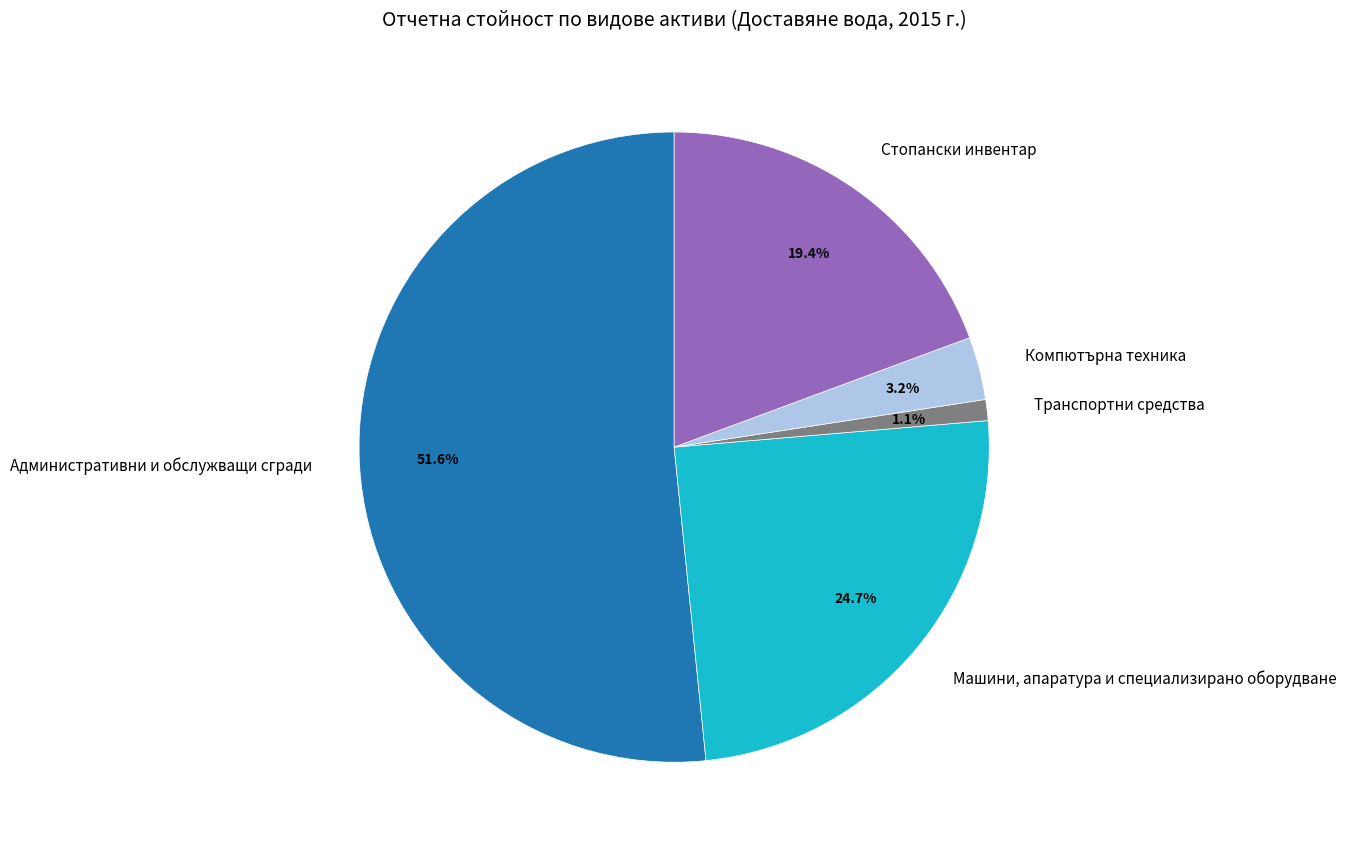

The Стопански инвентар slice represents 19% of the pie. True or false?

True